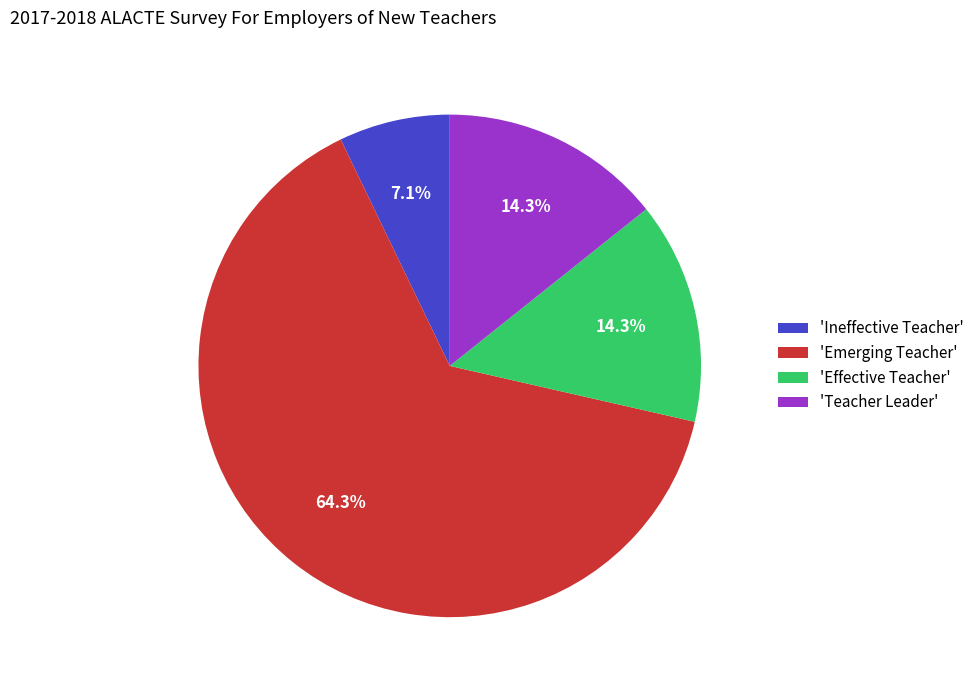

To the nearest percent, what is the average slice percentage?

25%